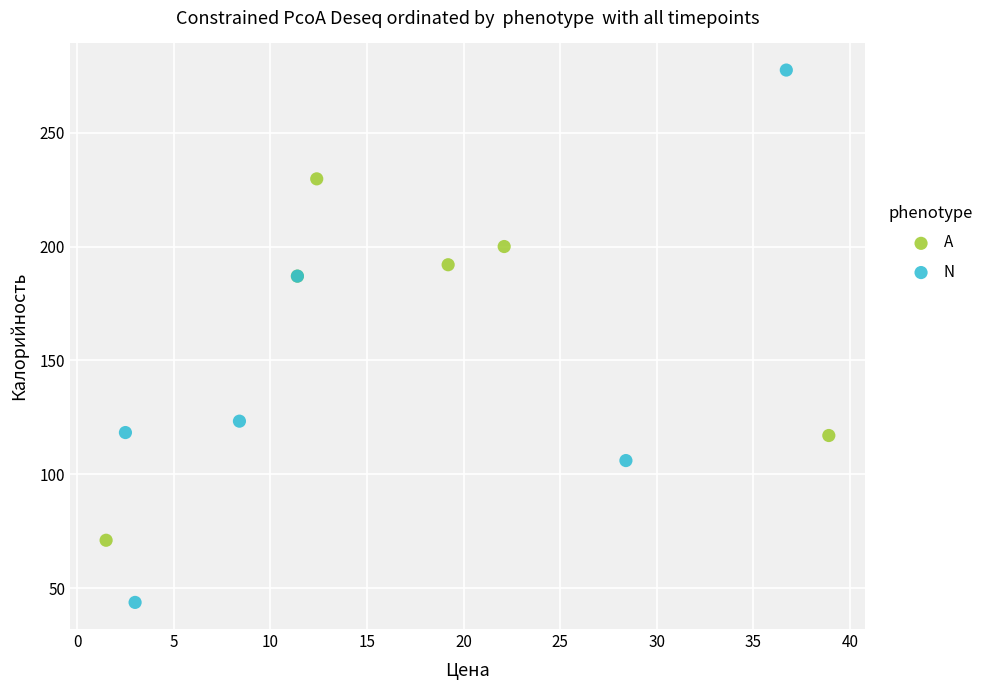

Which series contains the highest Y value?

N